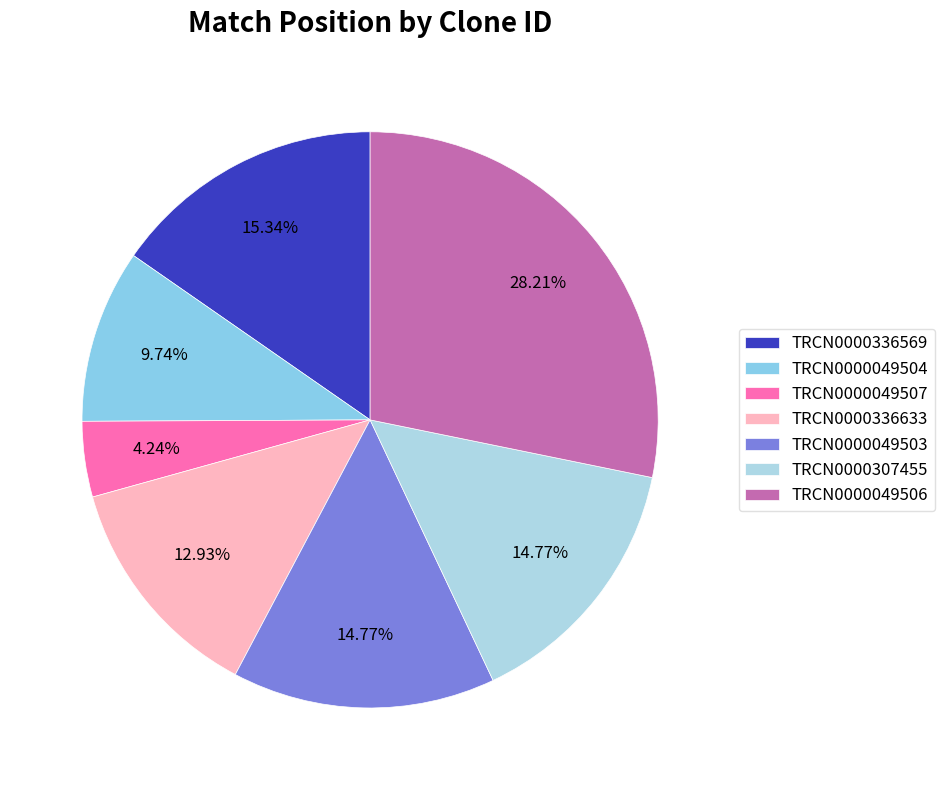

Rank the categories by value from highest to lowest.

TRCN0000049506, TRCN0000336569, TRCN0000049503, TRCN0000307455, TRCN0000336633, TRCN0000049504, TRCN0000049507